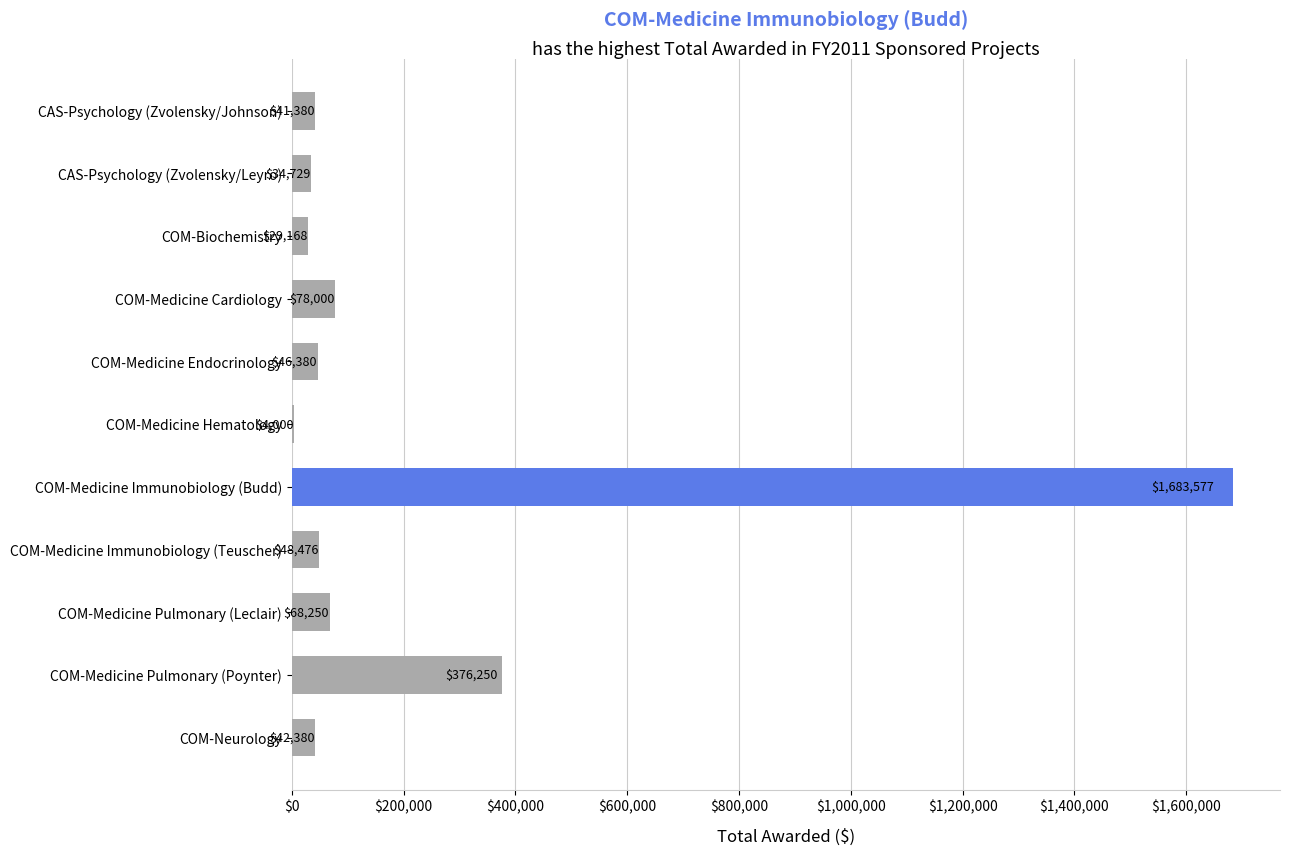

What is the greatest value displayed?

1683577